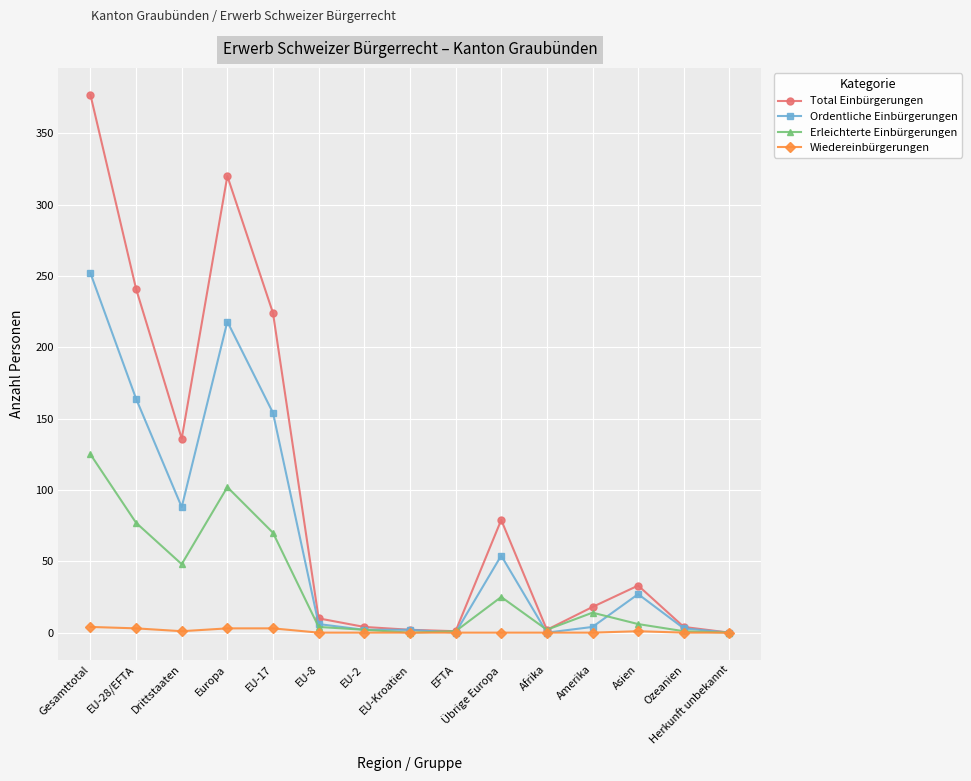

What is the value of the Ordentliche Einbürgerungen point at the 10th from the left?

54